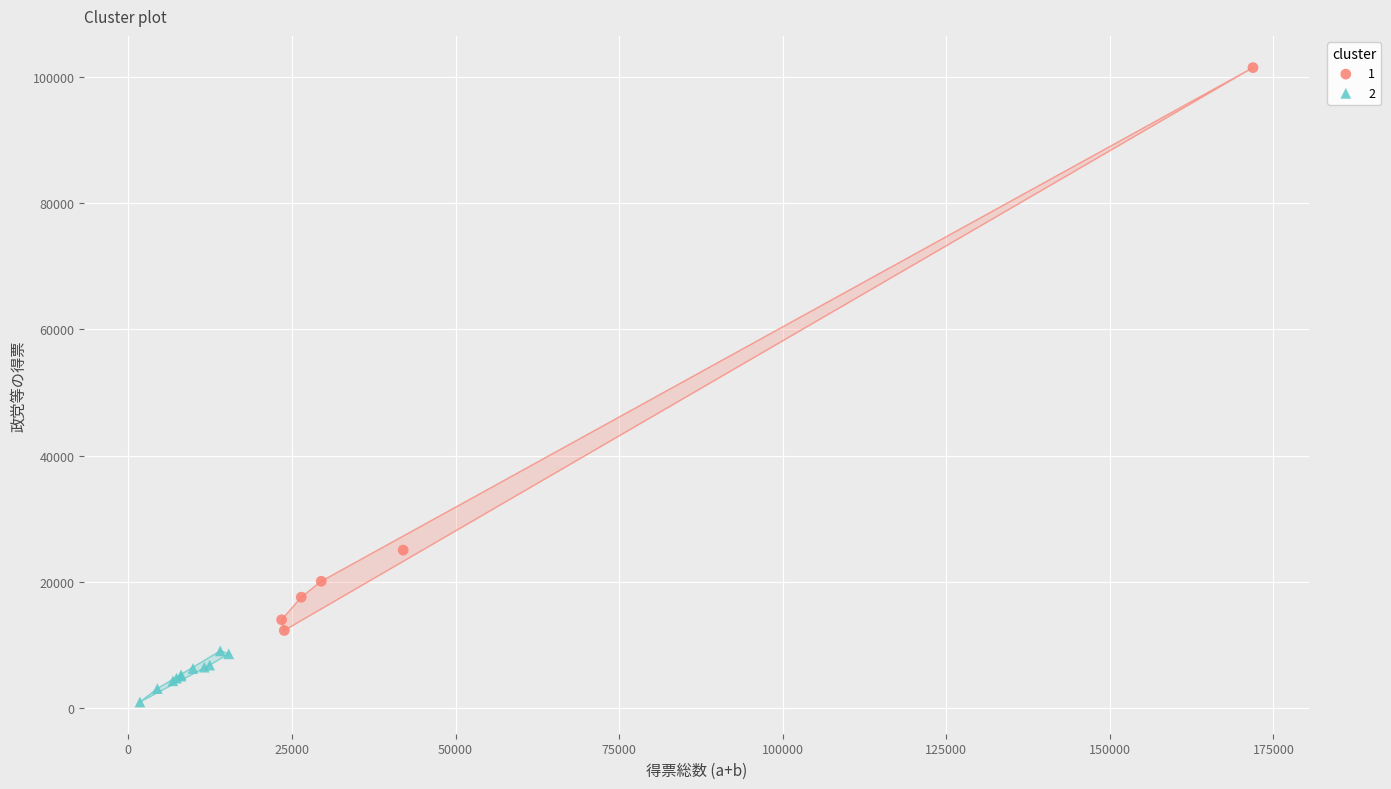

Which series reaches the maximum Y coordinate?

1